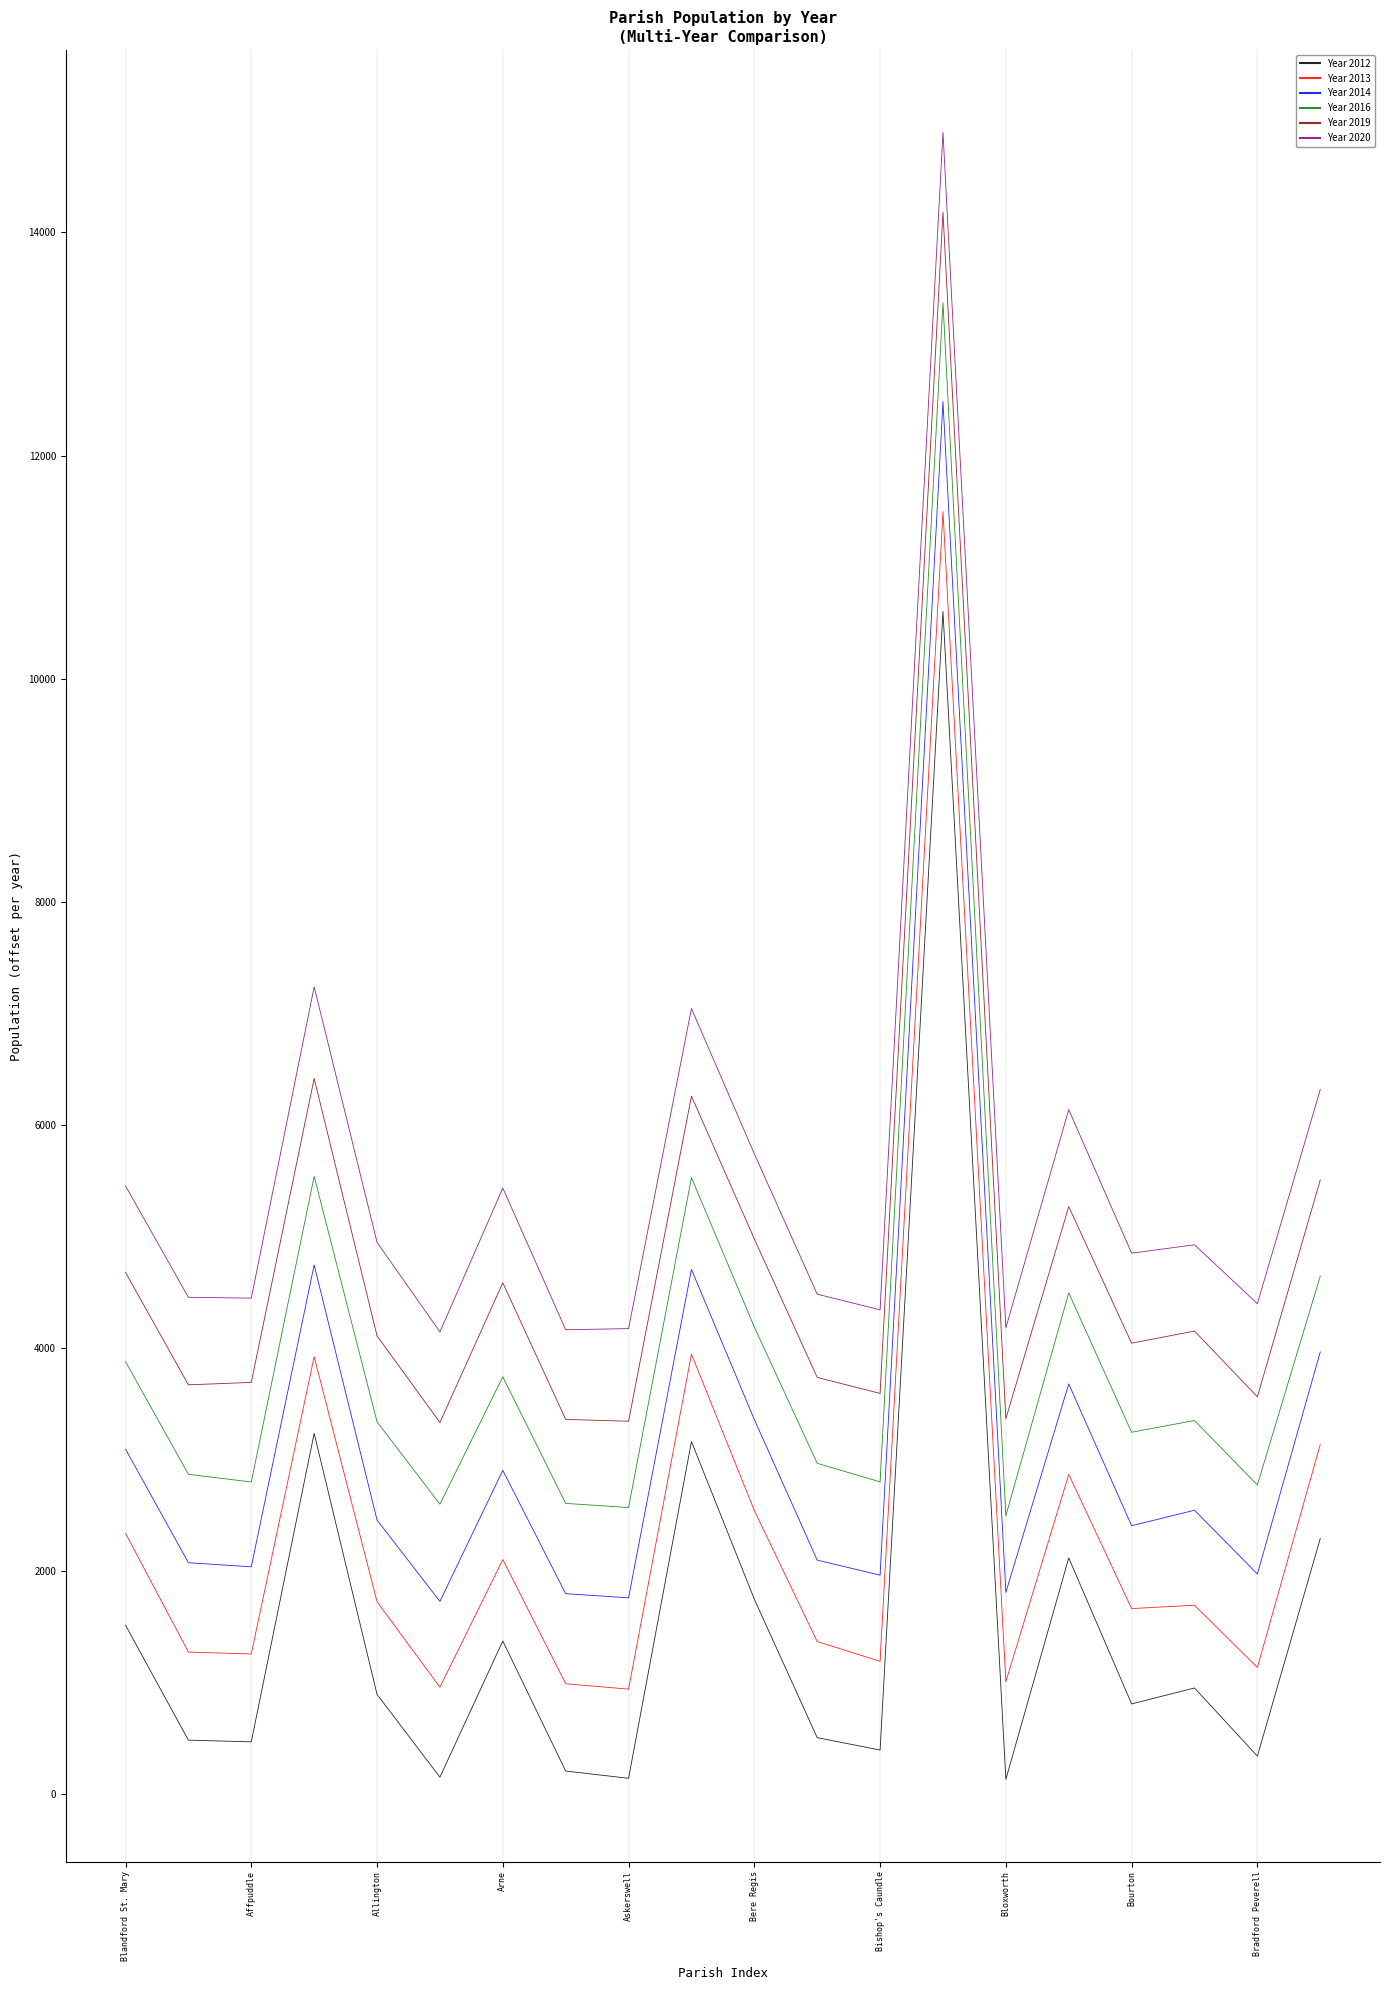

Which series has the largest total across all categories?

Year 2020